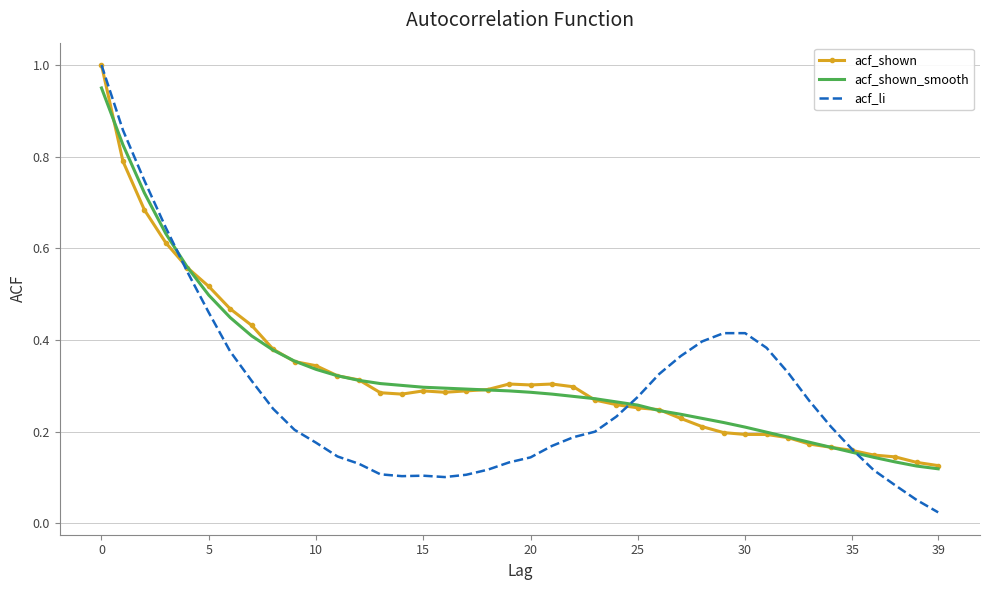

What is the maximum value shown in the chart?

1.0